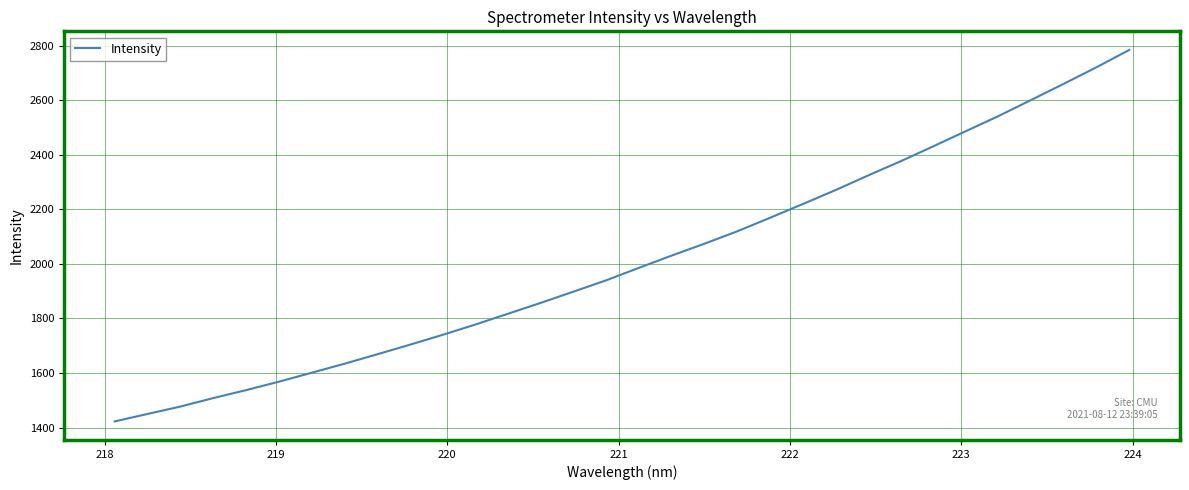

What is the difference between the maximum and minimum values?

1361.0